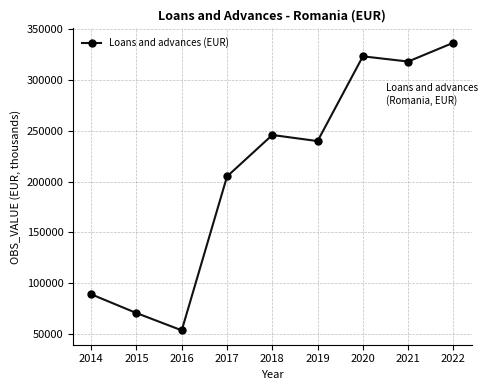

What is the minimum value shown in the chart?

53688